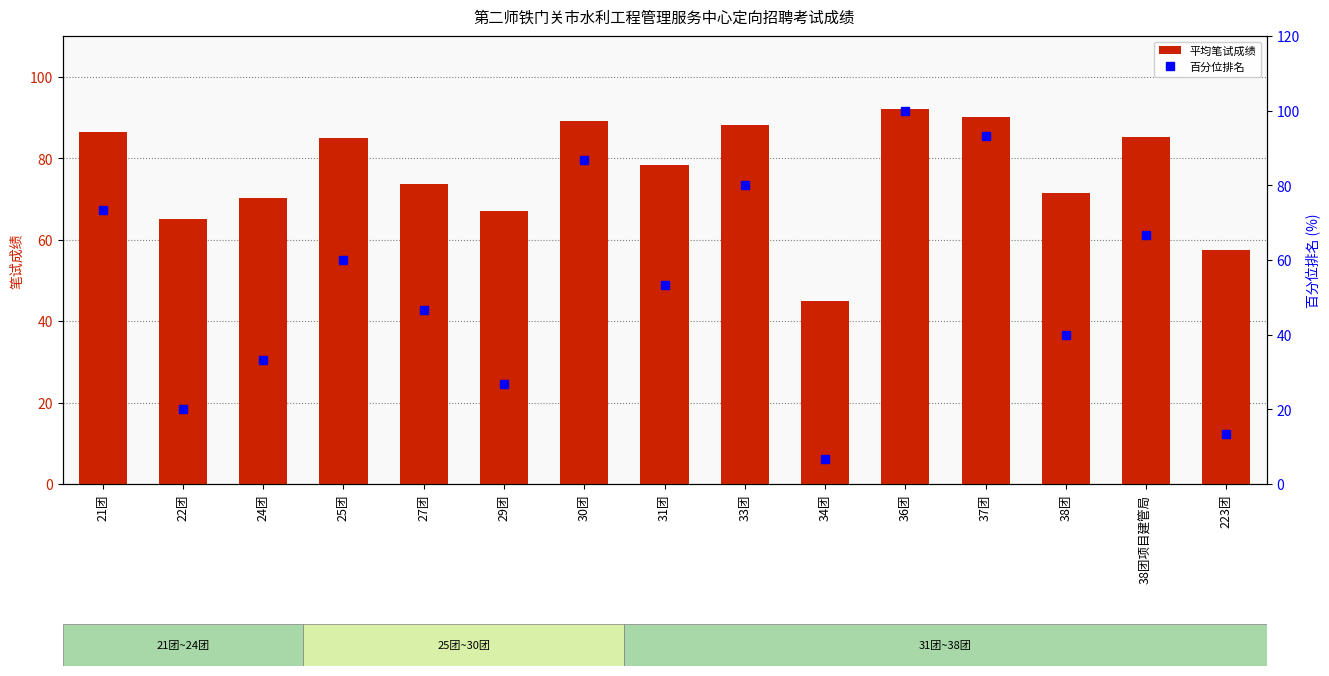

The 平均笔试成绩 series shows 106.4 at 31团. True or false?

False